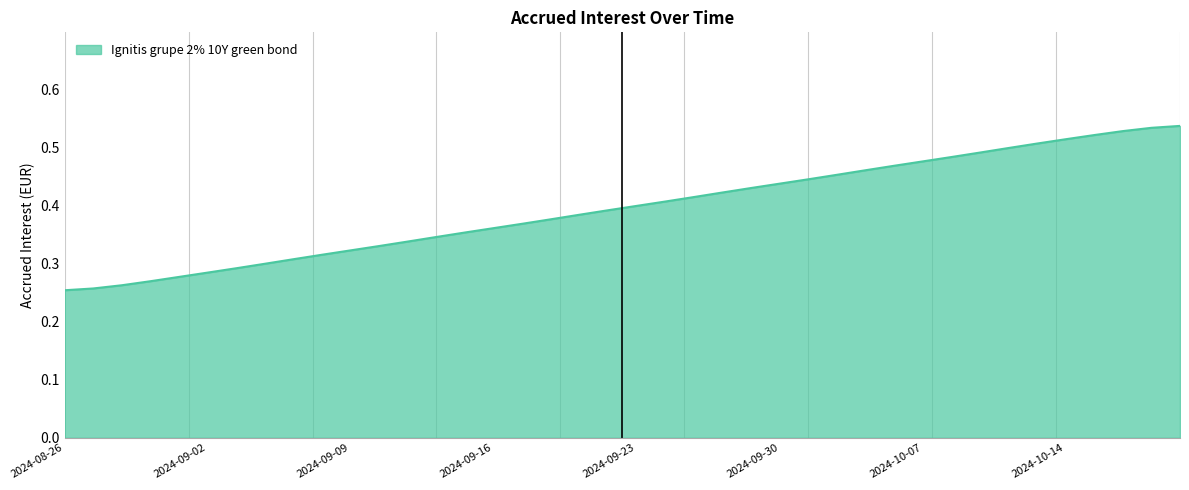

The chart shows a value of 0.1 at 2024-09-09. True or false?

False